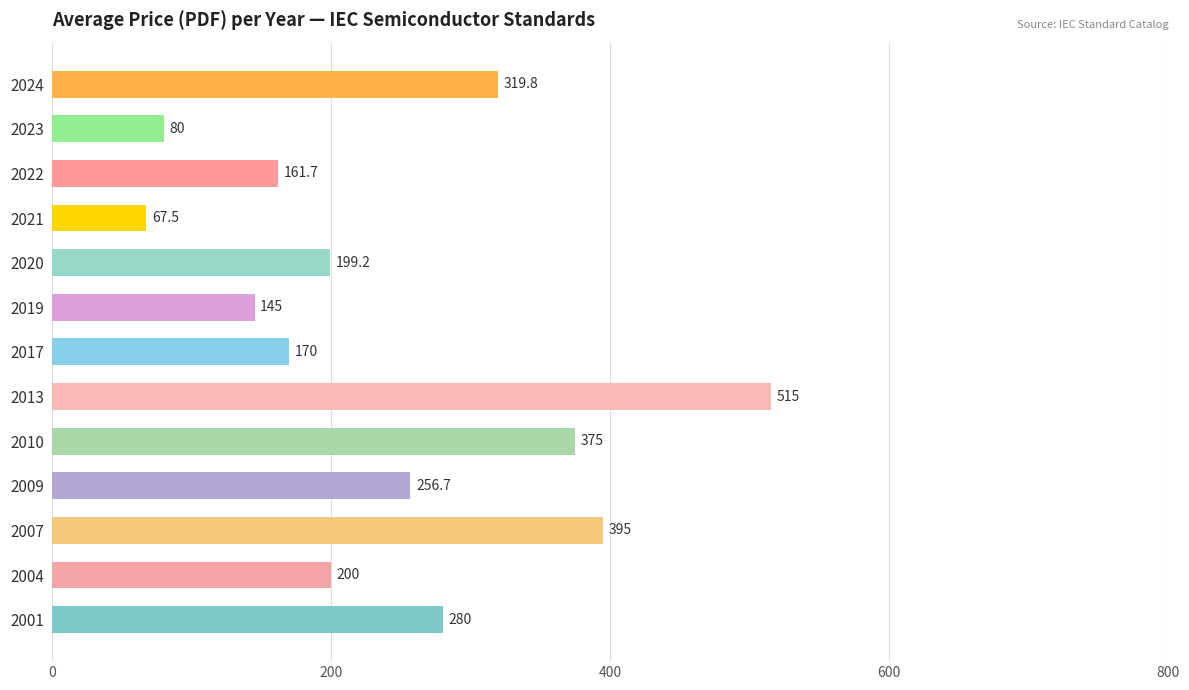

What is the average value?

243.5